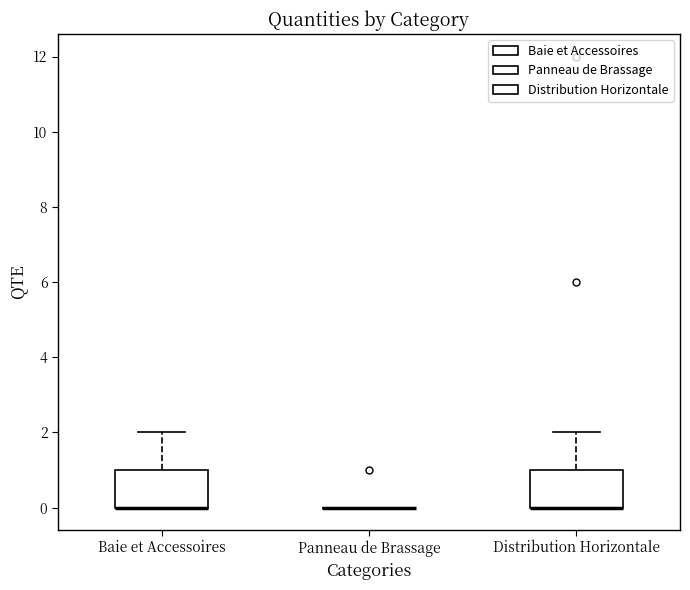

Reading left to right, transcribe this box plot: for each box, give where its median line is, the range the box spans, and where its two whiskers end, as read against the y-axis. The values are not printed on the chart, so give them approximately, as read against the axis.

Baie et Accessoires: median 0 (drawn on the box's lower edge), box 0 to 1, whiskers 0 to 2
Panneau de Brassage: box collapsed to a line at 0, whiskers 0 to 0
Distribution Horizontale: median 0 (drawn on the box's lower edge), box 0 to 1, whiskers 0 to 2